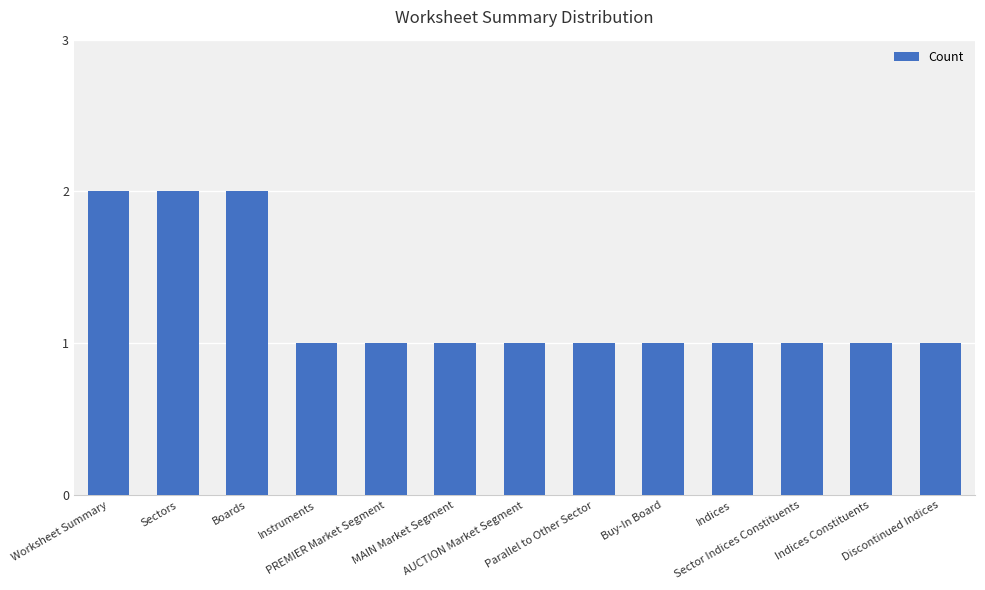

What is the maximum value shown in the chart?

2